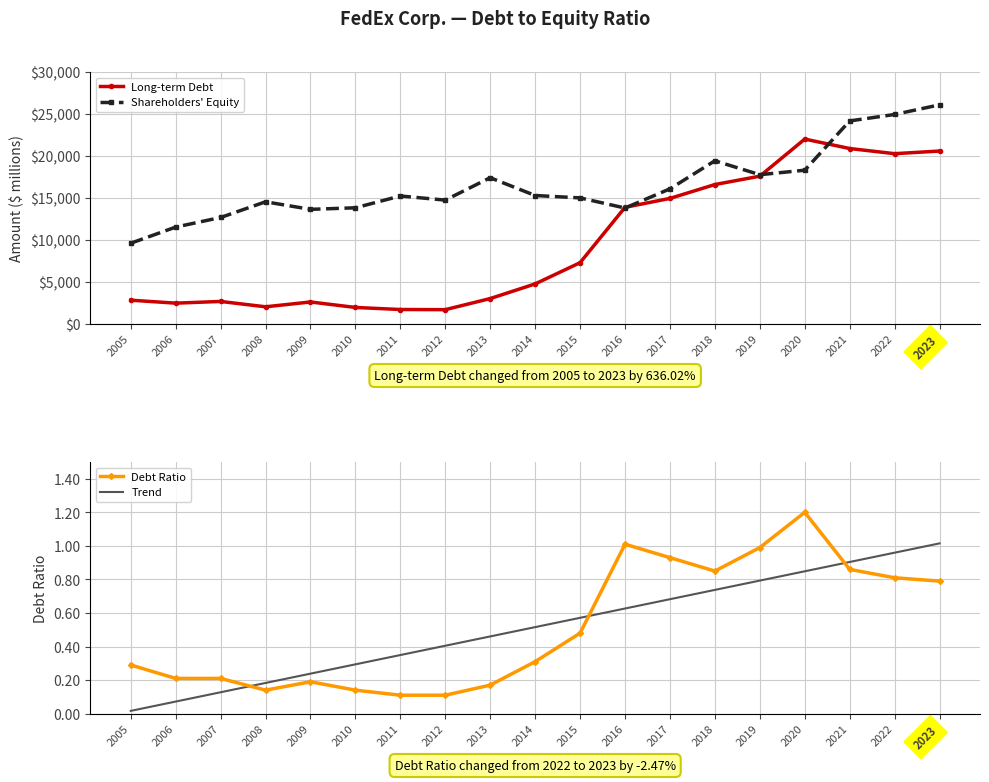

Where is Shareholders' Equity nearest to the value 17838?

2019